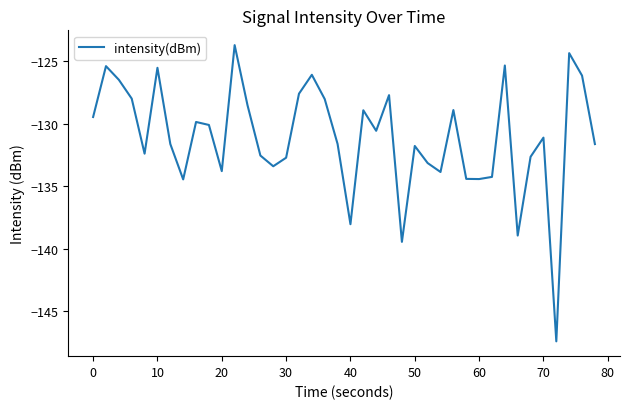

What is the maximum value shown in the chart?

-123.7